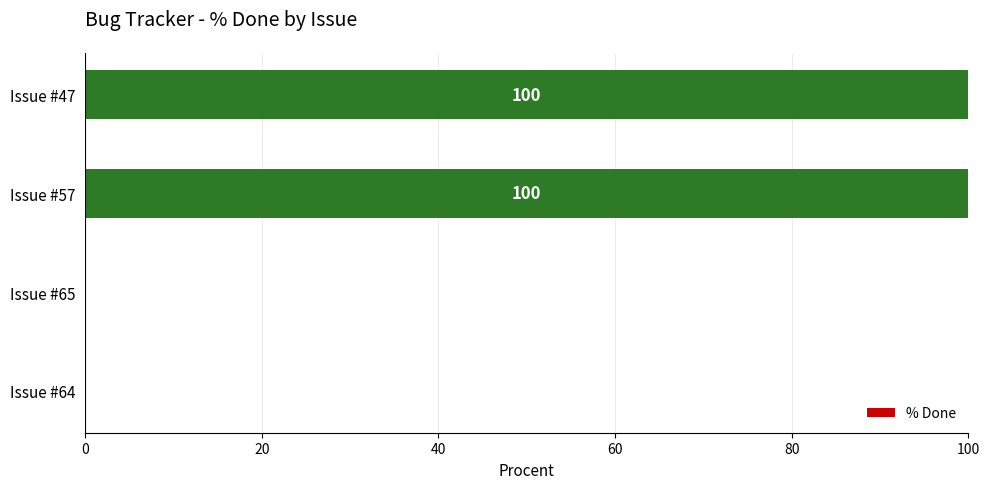

The chart shows a value of 0 at Issue #64. True or false?

True